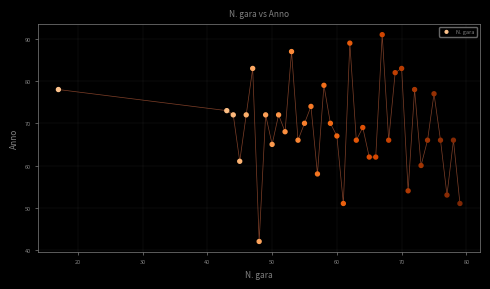

What is the range of Y values (max minus min)?

49